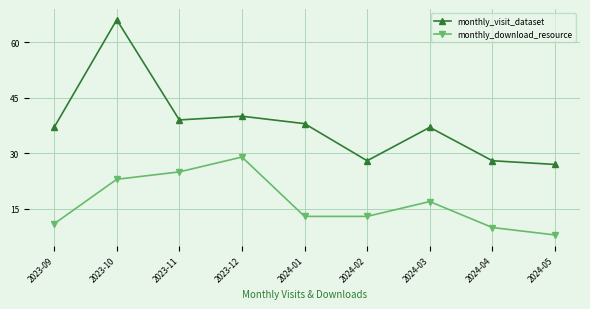

Which label corresponds to the largest value in the chart?

2023-10